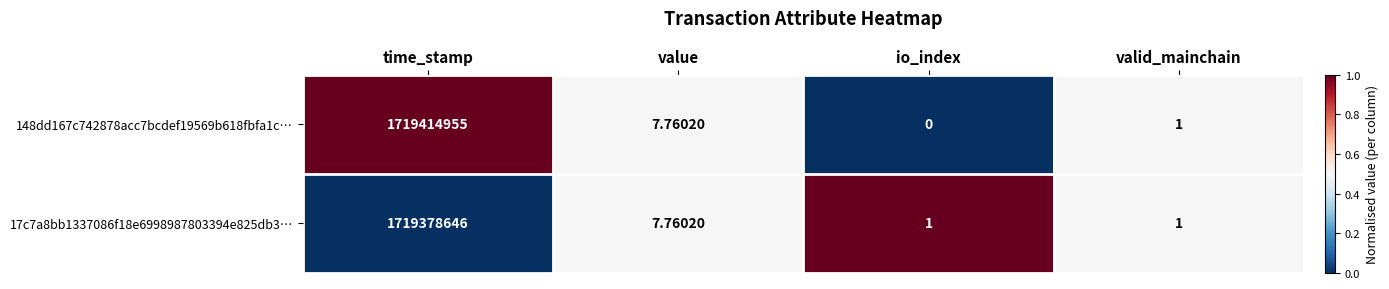

Where is 17c7a8bb1337086f18e6998987803394e825db3… nearest to the value 859689323?

value